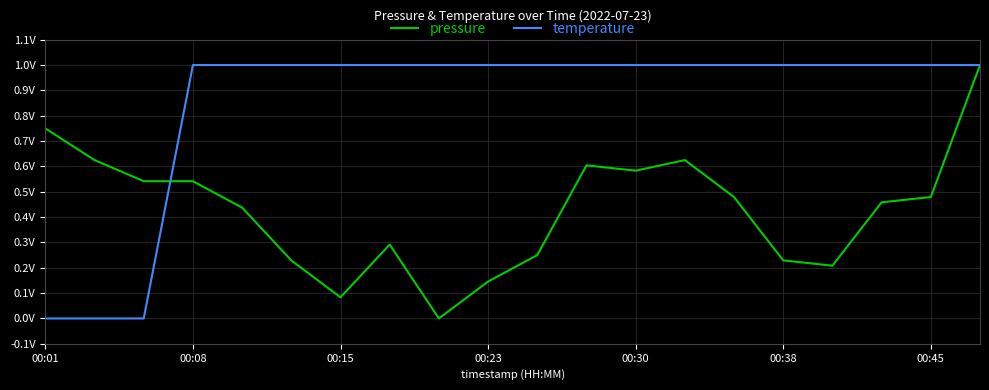

Is this an area chart (filled region under the line)?

No